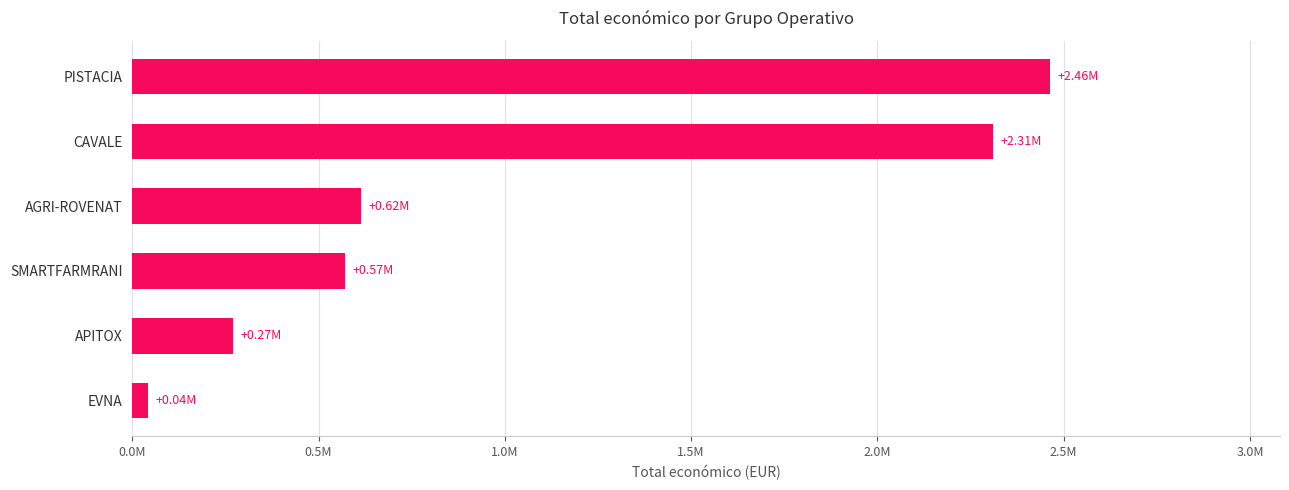

Does the chart contain any negative values?

No